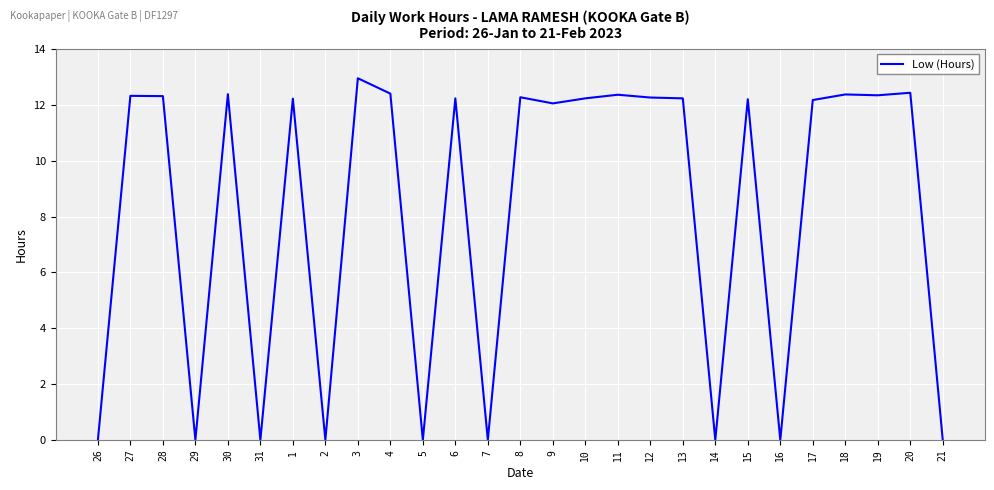

True or false: the data shows 0.0 at 31.

True